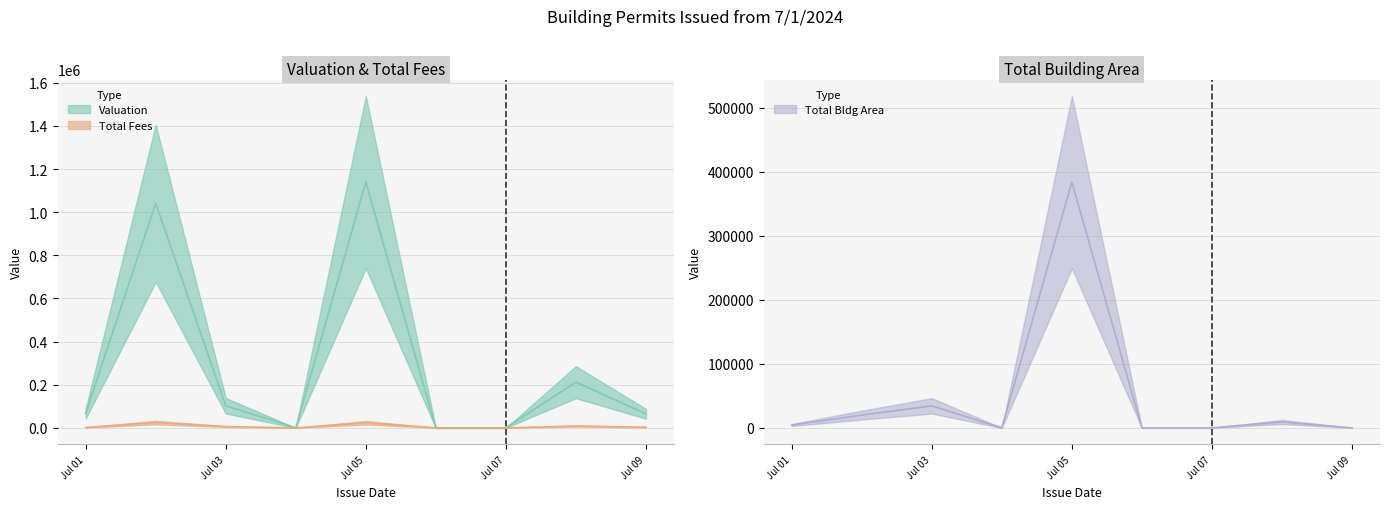

Between 30 and 33, which series saw the biggest shift?

Valuation